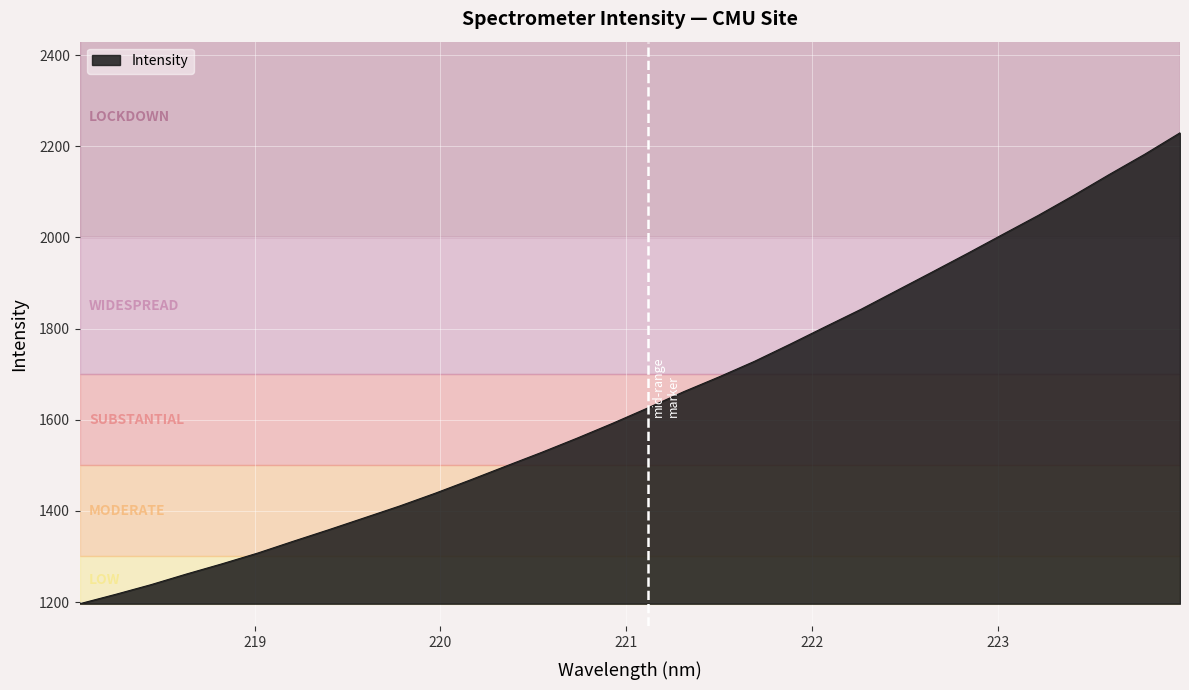

What is the minimum value shown in the chart?

1196.3